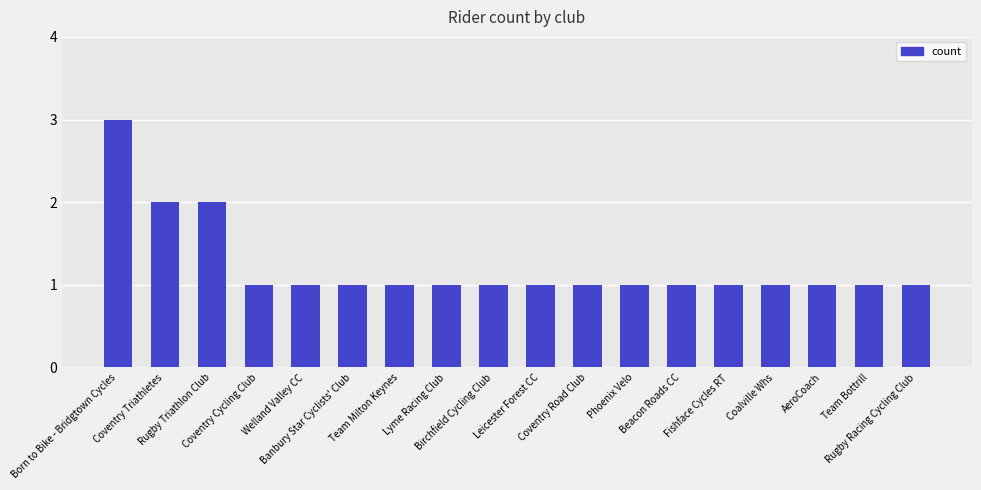

What is the change in value from Rugby Triathlon Club to Welland Valley CC?

-1